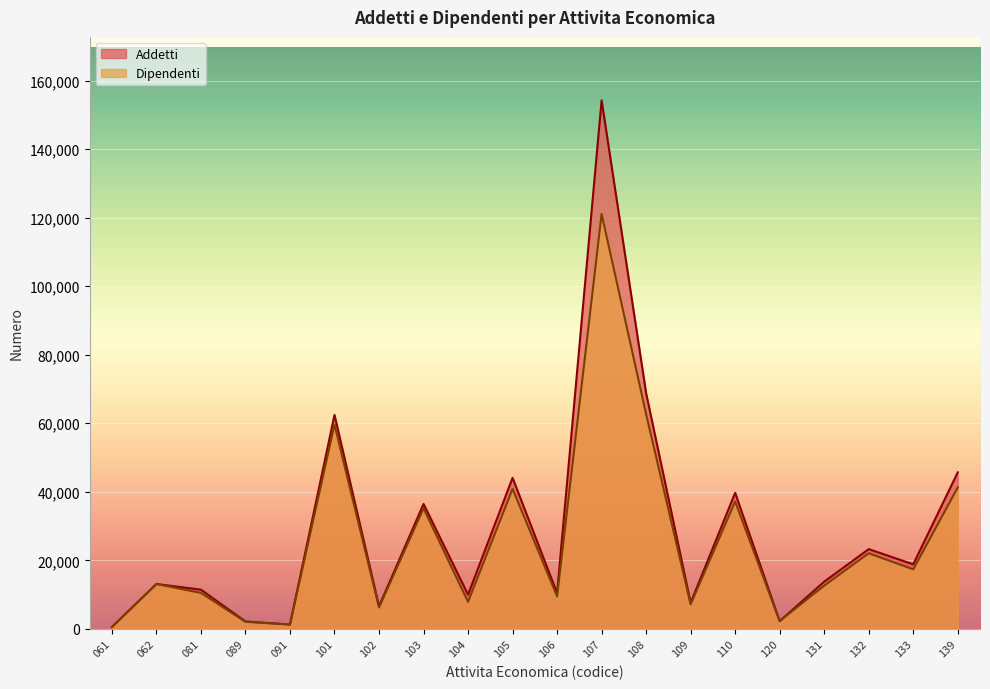

Reading left to right, transcribe all the data shown in this chart.

Addetti: 552.3	13108.0	11451.8	2174.5	1288.4	62448.9	6591.1	36475.8	10000.3	44082.9	10440.5	154241.6	68775.4	7608.3	39709.4	2273.0	13779.9	23282.2	18844.7	45672.2
Dipendenti: 552.3	13108.0	10493.5	2071.8	1280.8	59596.8	6254.8	35185.1	7885.8	40871.1	9469.5	121075.0	62671.4	7164.5	37179.8	2273.0	12620.5	22075.5	17388.5	41269.9